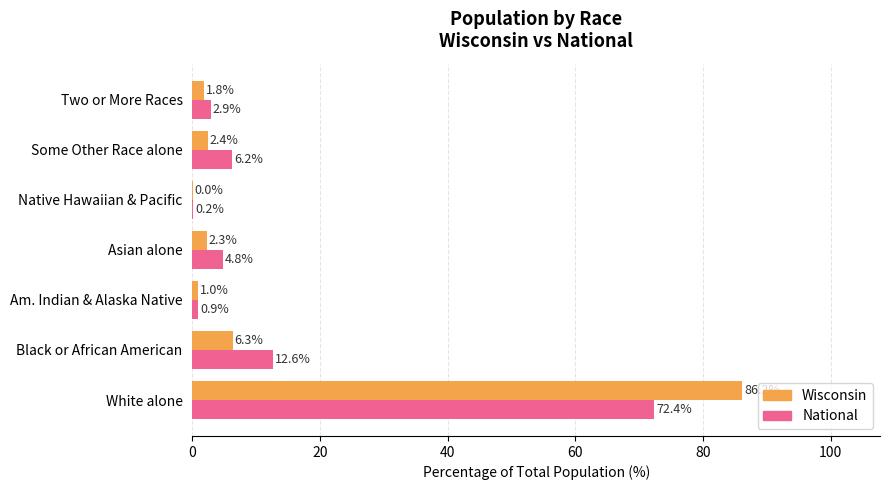

What is the sum of all Wisconsin values?

100.0